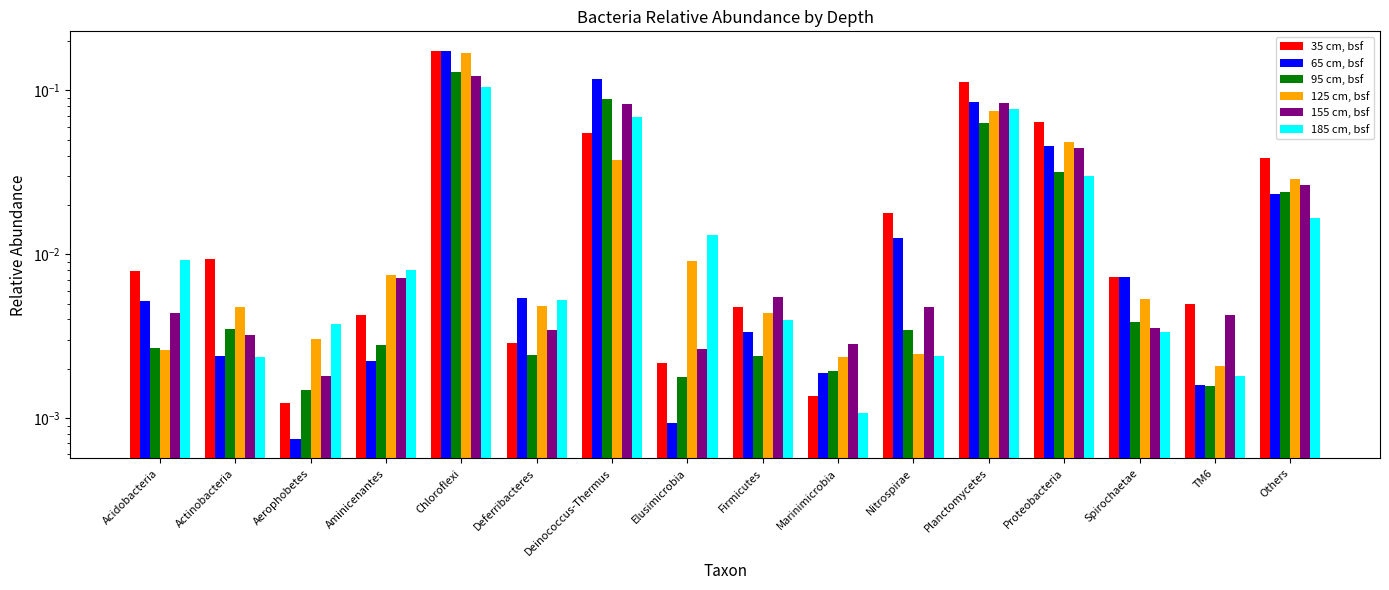

Count the number of data series in this chart.

6